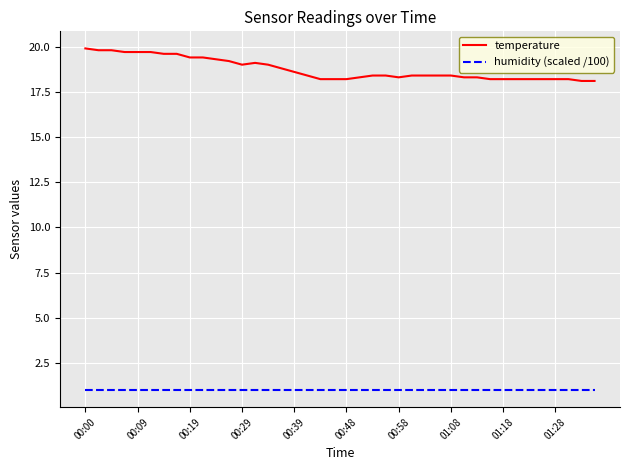

Which series has the widest spread of values?

temperature